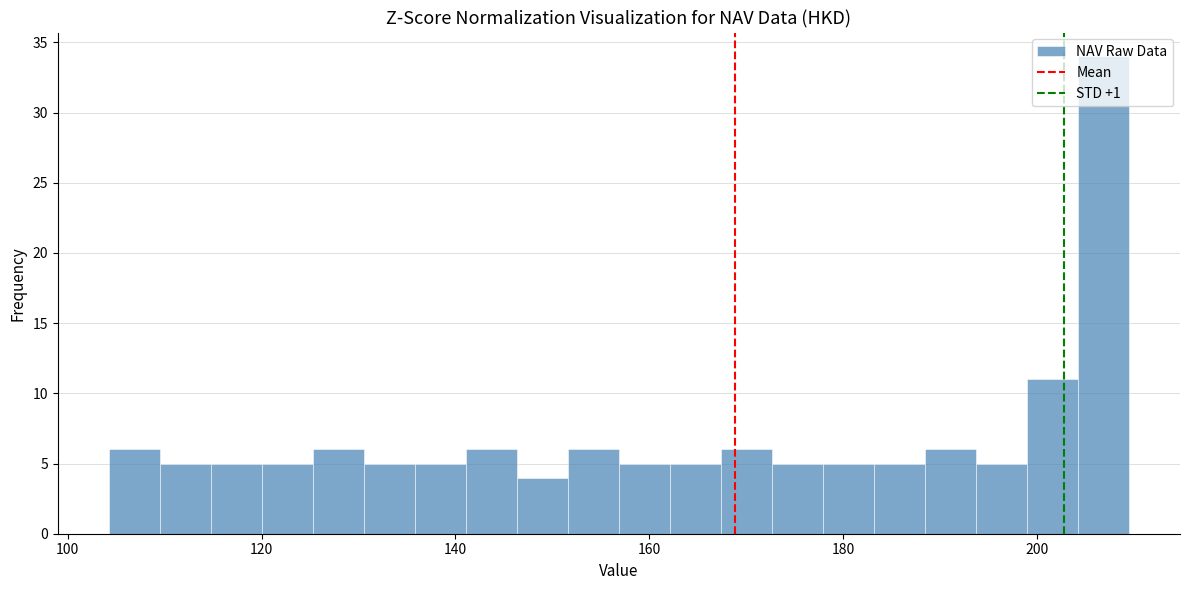

Around what value on the x-axis is the tallest bar? Give the approximate position of its centre, as read against the axis.

206